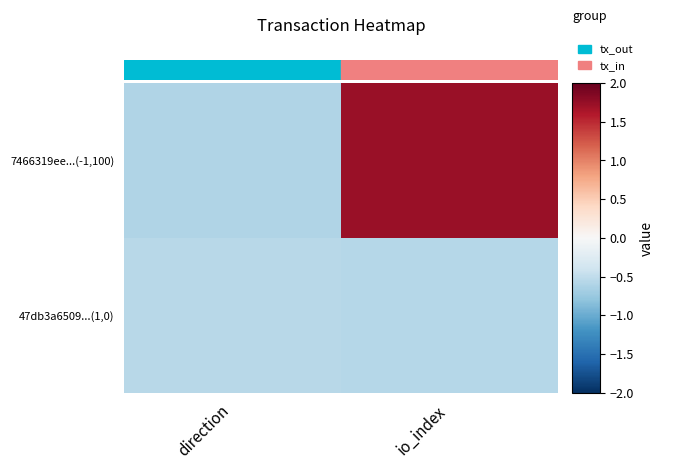

Reading right to left, extract all data points from this chart.

7466319ee...(-1,100): io_index=1.7	direction=-0.6
47db3a6509...(1,0): io_index=-0.6	direction=-0.6